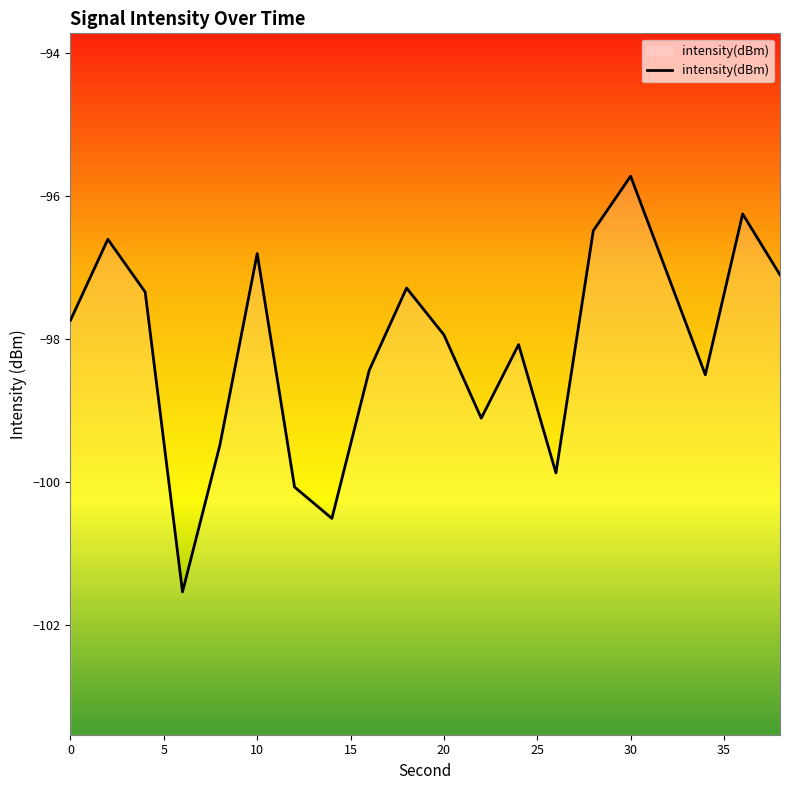

Is it true that the value at 30 is -150.9?

False